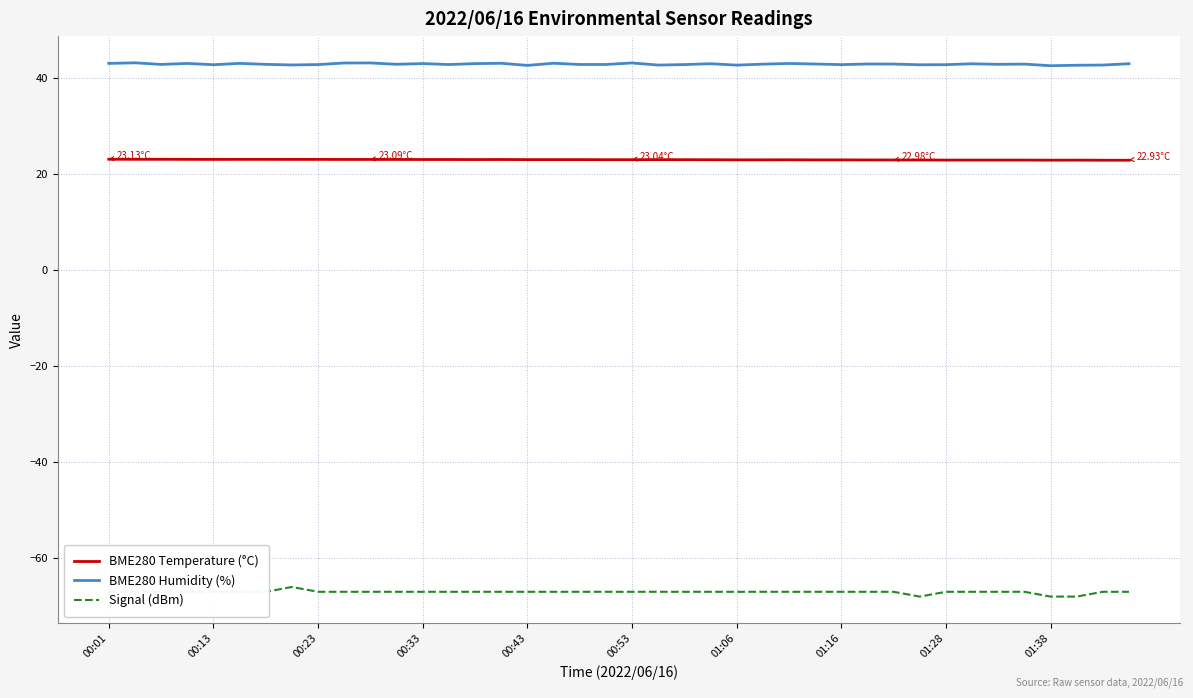

Which series has the largest total across all categories?

BME280 Humidity (%)